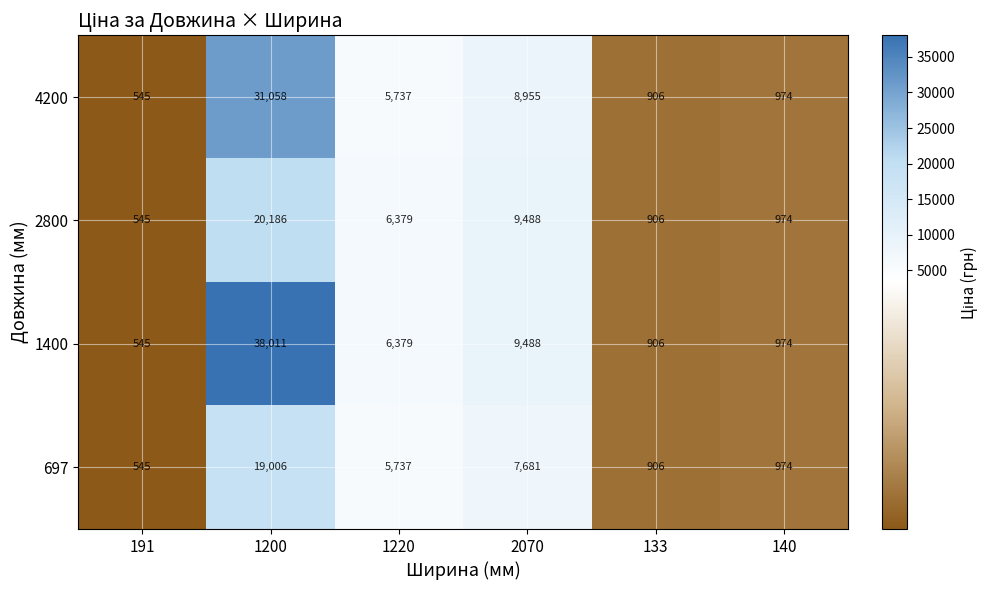

Is it true that 1400 equals 9488 at 2070?

True